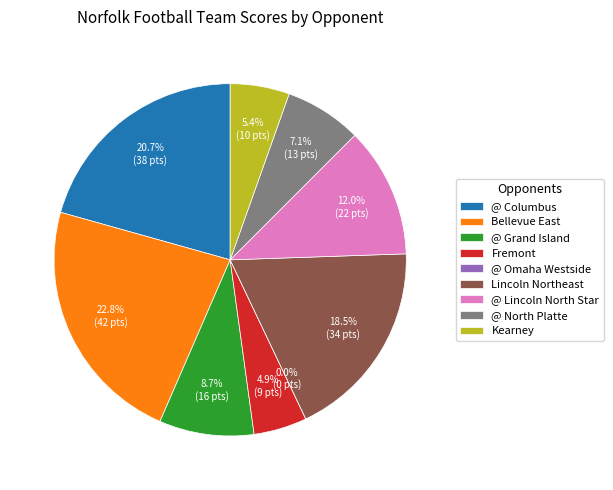

To the nearest percent, what is the combined percentage of @ Lincoln North Star and @ Omaha Westside?

12%